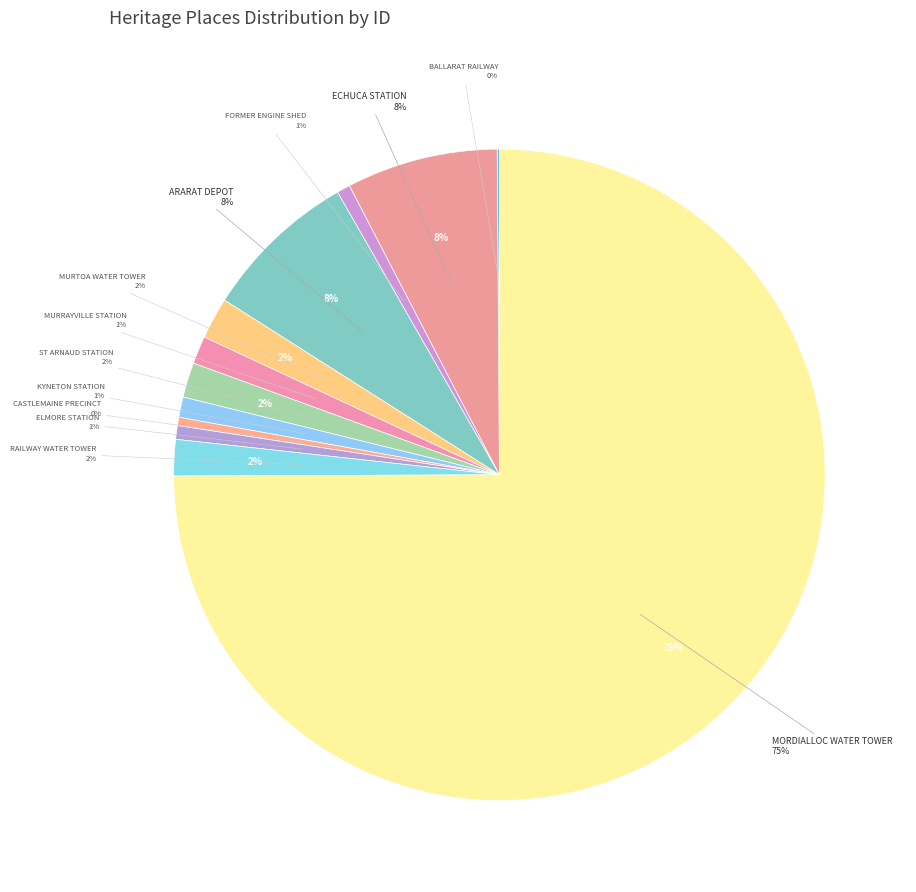

How many segments does this pie chart have?

12